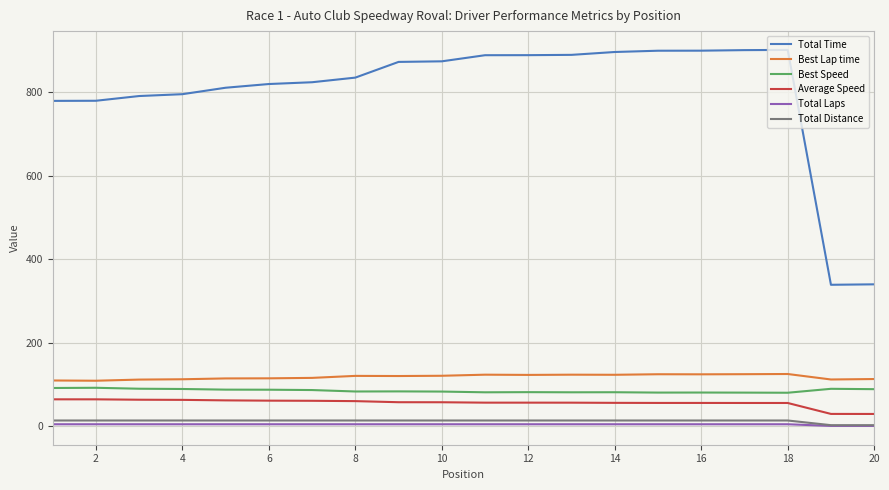

What is the lowest value of the Average Speed series?

29.6